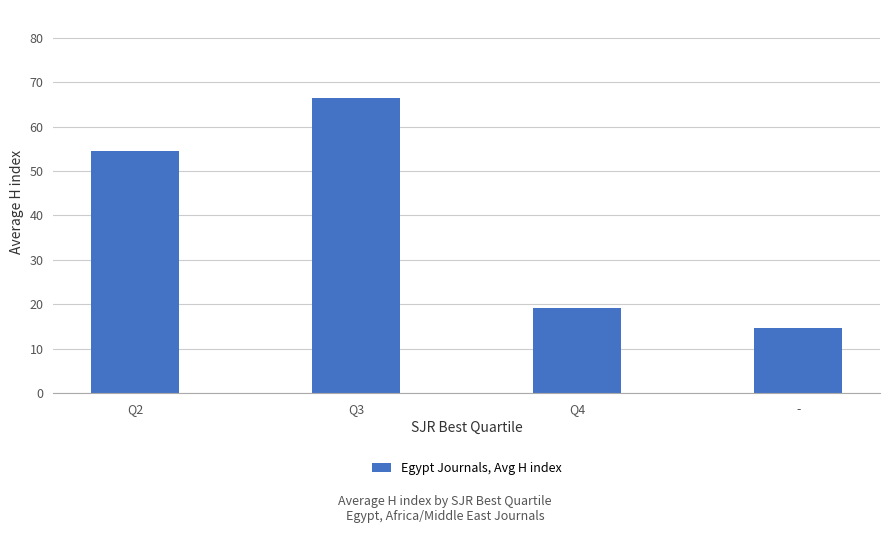

Count the number of categories in the chart.

4